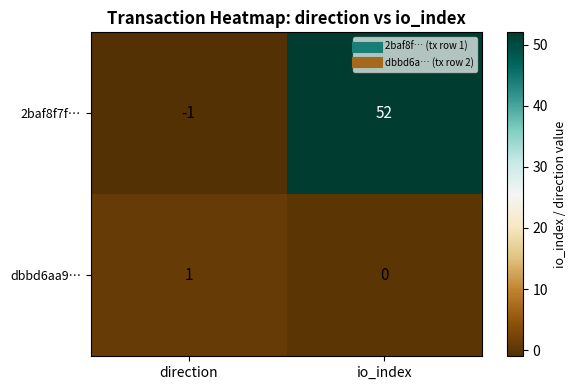

Read the 2baf8f7f… value at io_index, to the nearest 10.

50